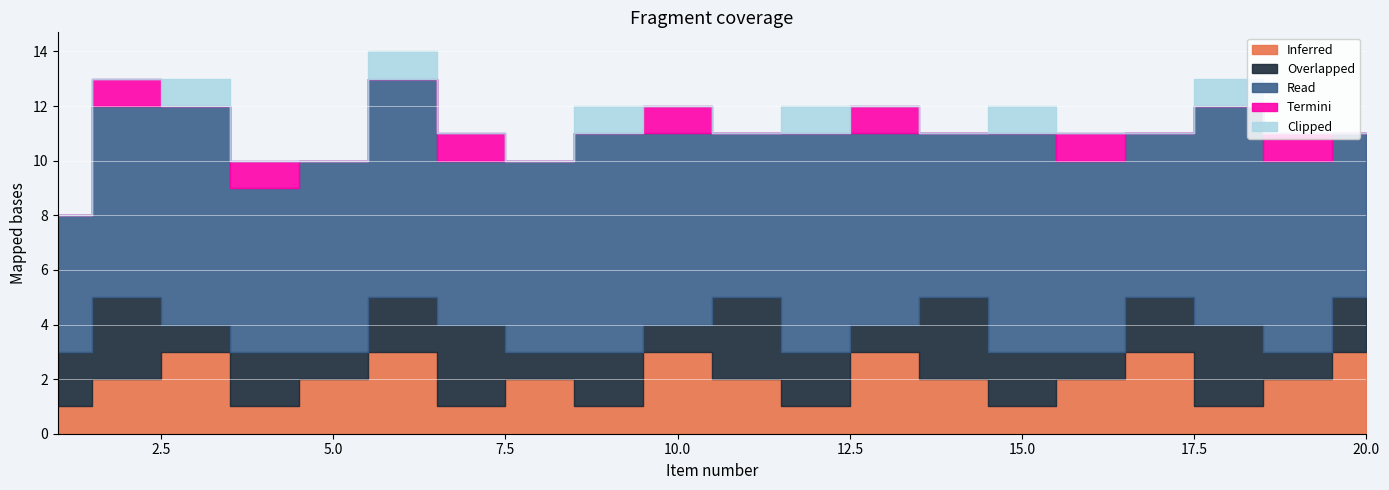

How many intersections are there between Inferred and Overlapped?

13